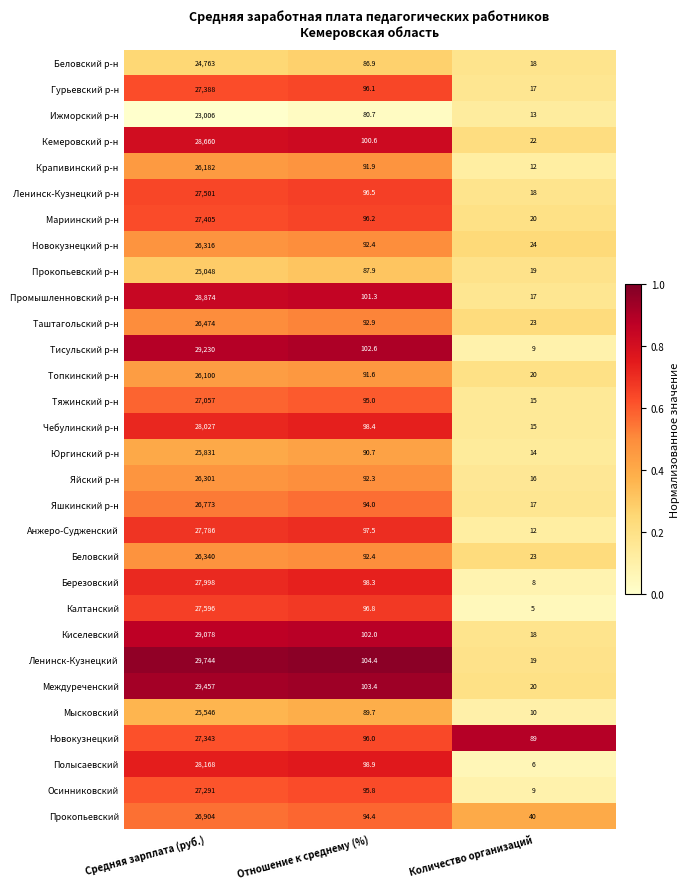

The Новокузнецкий series shows 140.4 at Отношение к среднему (%). True or false?

False